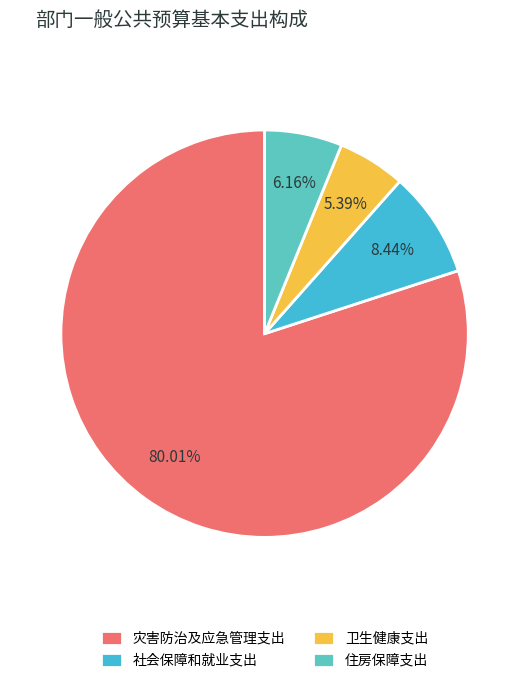

Does any single category account for the majority?

Yes